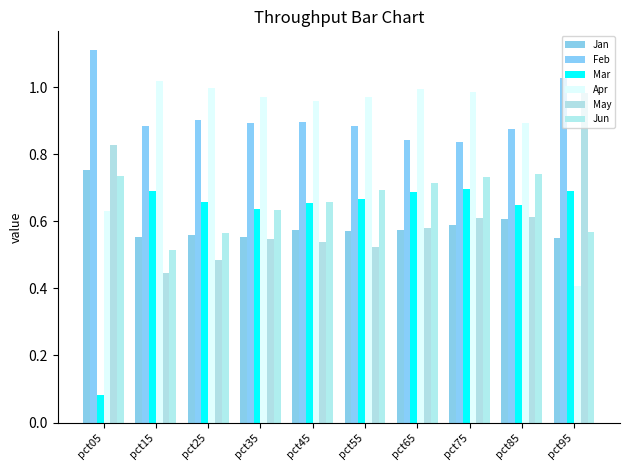

Between pct35 and pct75, which is larger?

pct75